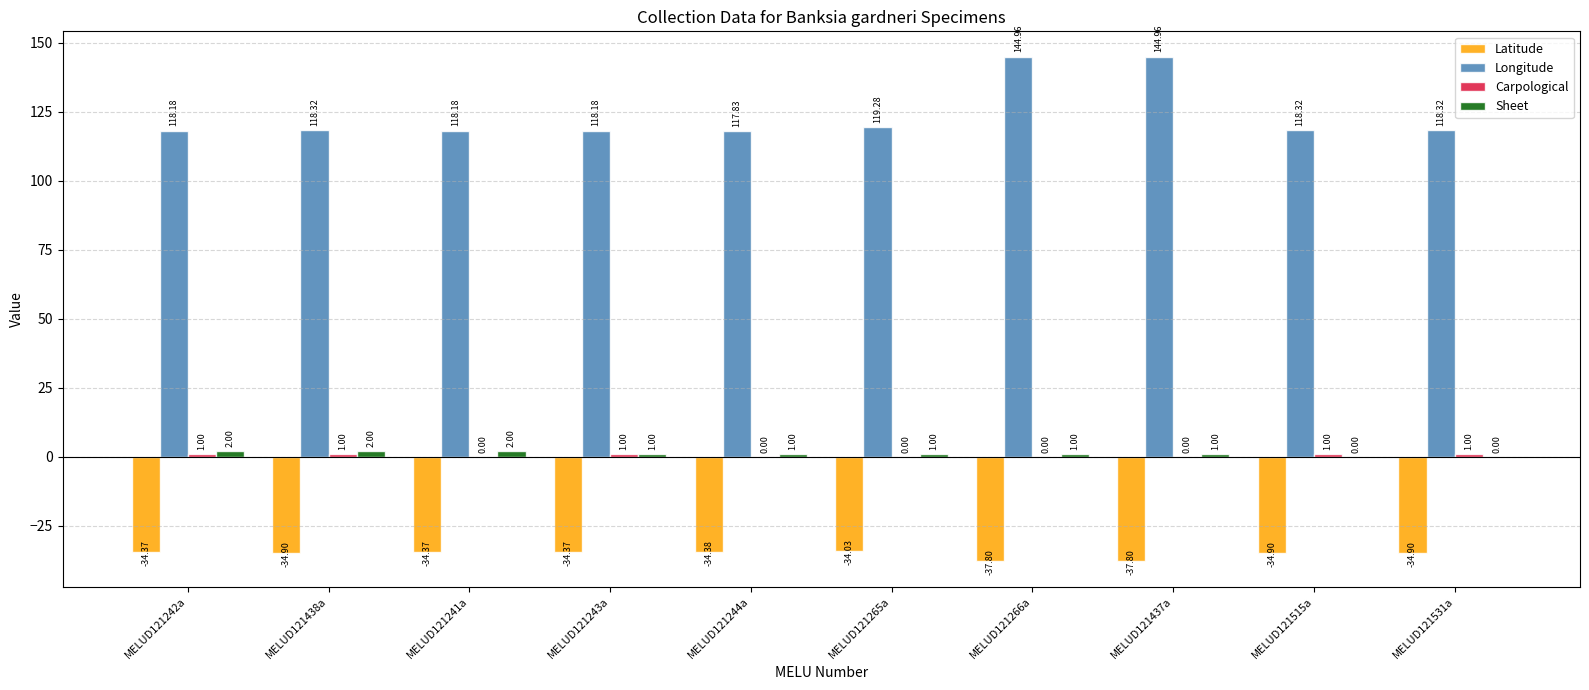

Which series changed the most between MELUD121241a and MELUD121437a?

Longitude